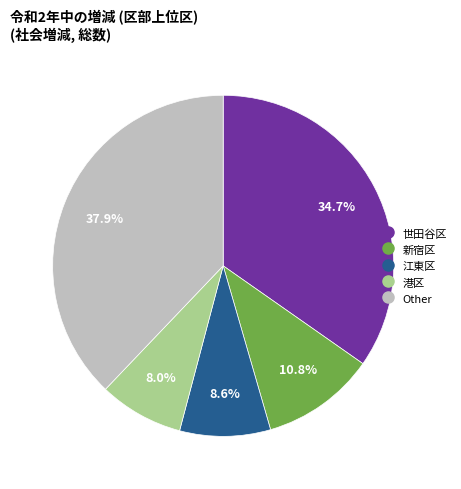

Is there any slice that represents more than half of the pie?

No